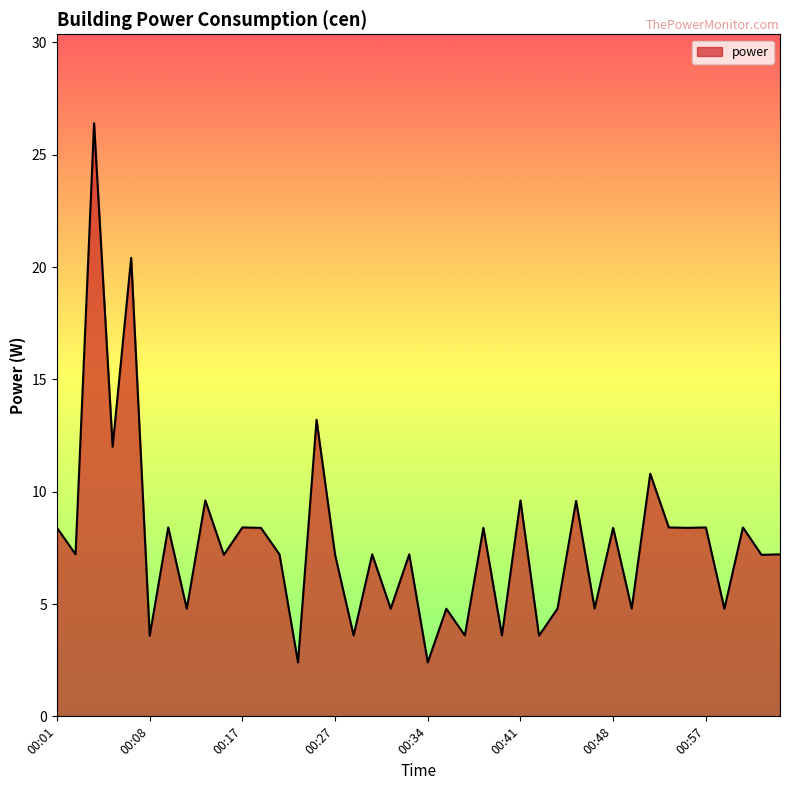

True or false: the data has more than 2 interior local peaks.

True